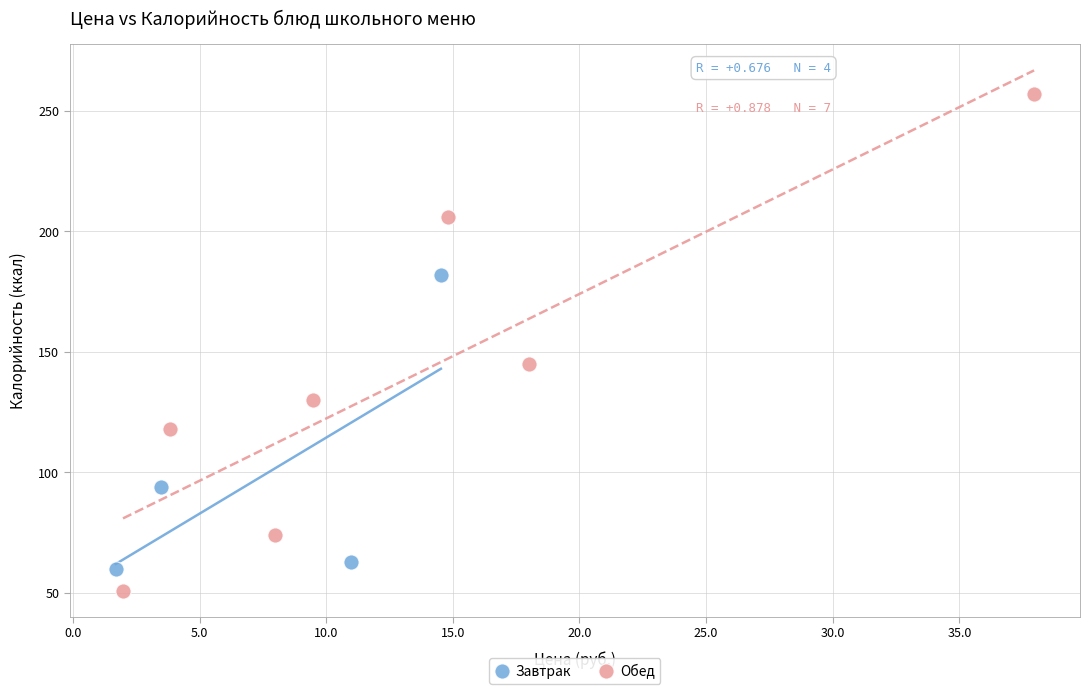

Which series has the largest Y range (max minus min)?

Обед